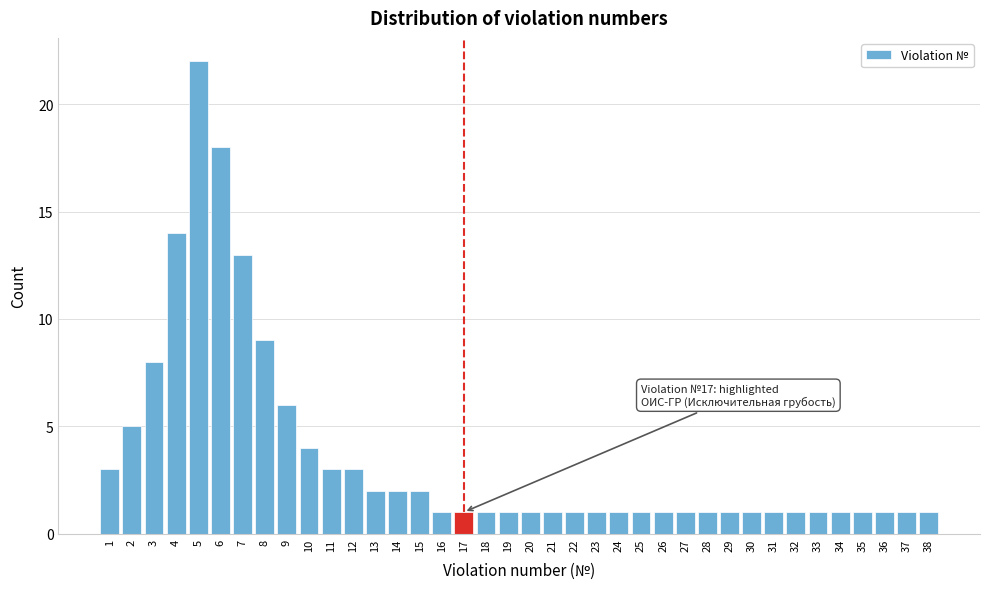

What is the ratio of the value at 13 to the value at 20?

2.0